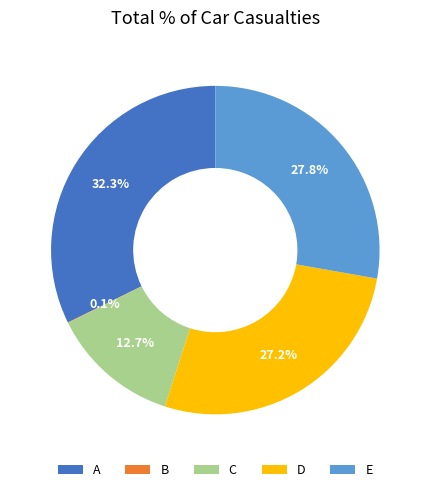

Which slice is the largest?

A